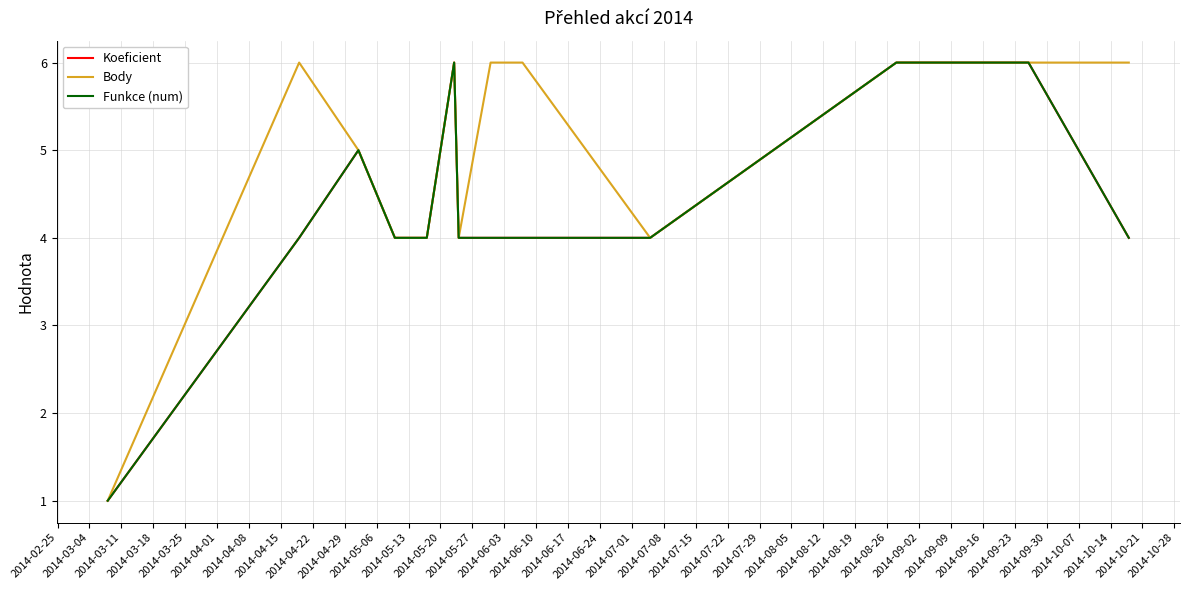

Which series has the largest range (max minus min)?

Koeficient